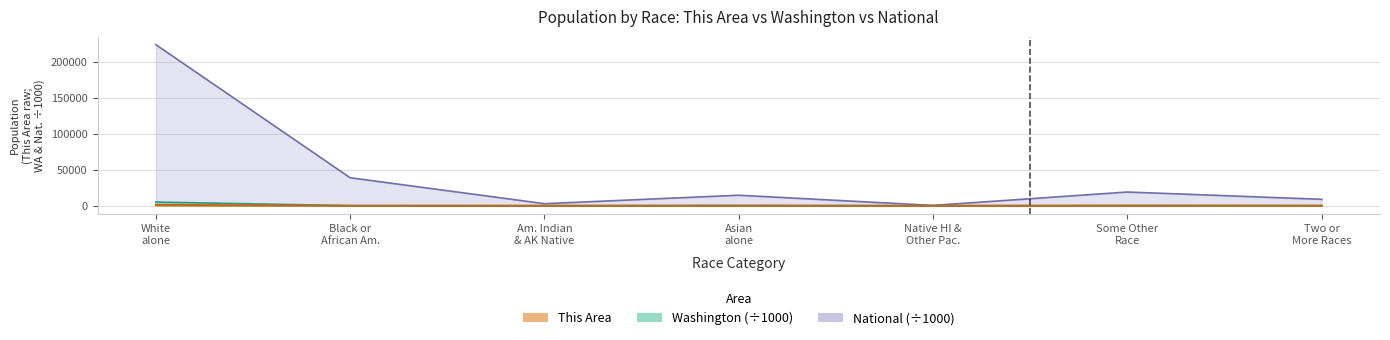

What are all the series names shown in the legend?

This Area, Washington, National